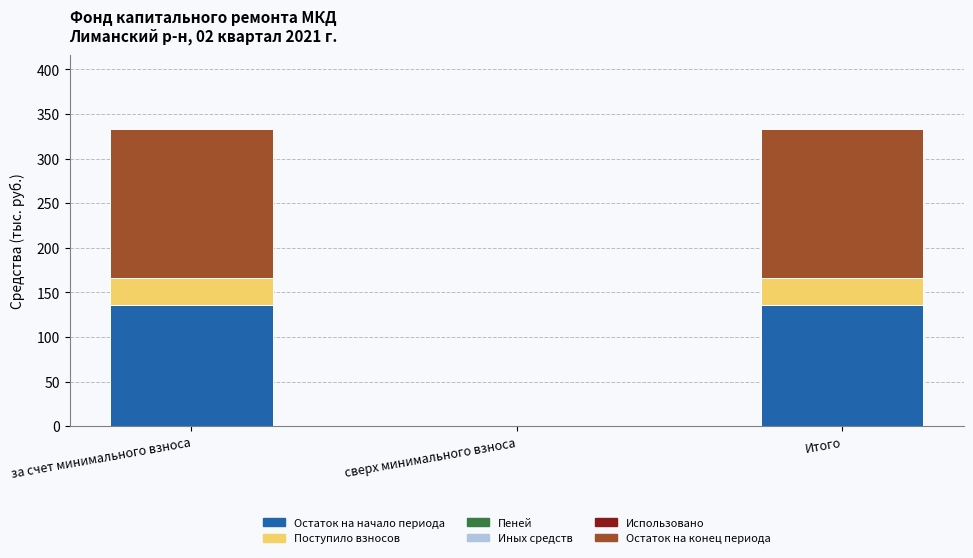

What is the total value across all series at Итого?

333.1